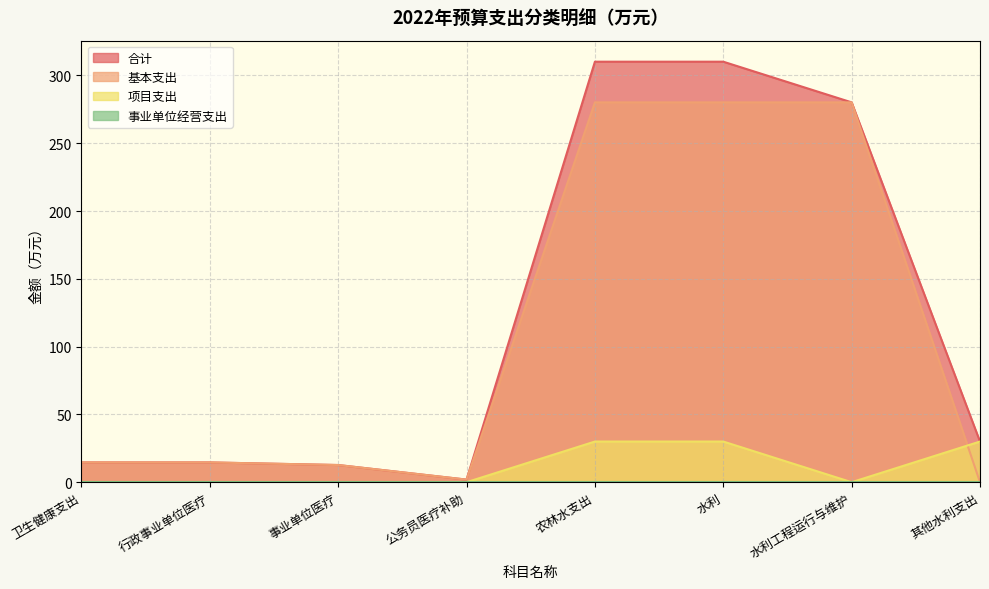

True or false: 合计 has more than 1 interior local peaks.

False